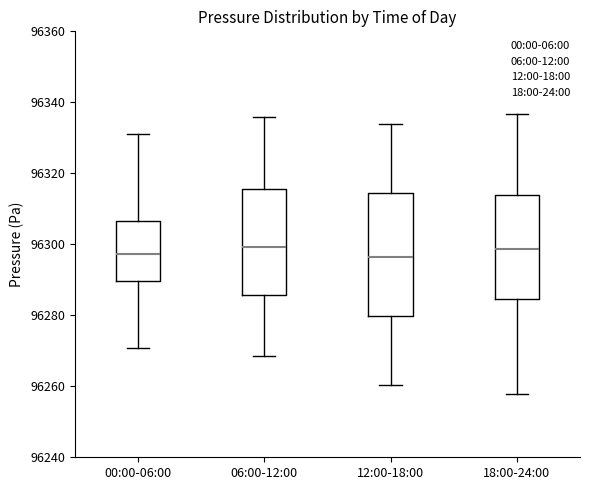

Reading left to right, transcribe this box plot: for each box, give where its median line is, the range the box spans, and where its two whiskers end, as read against the y-axis. The values are not printed on the chart, so give them approximately, as read against the axis.

00:00-06:00: median 96298, box 96290 to 96306, whiskers 96270 to 96332
06:00-12:00: median 96300, box 96286 to 96316, whiskers 96268 to 96336
12:00-18:00: median 96296, box 96280 to 96314, whiskers 96260 to 96334
18:00-24:00: median 96298, box 96284 to 96314, whiskers 96258 to 96336